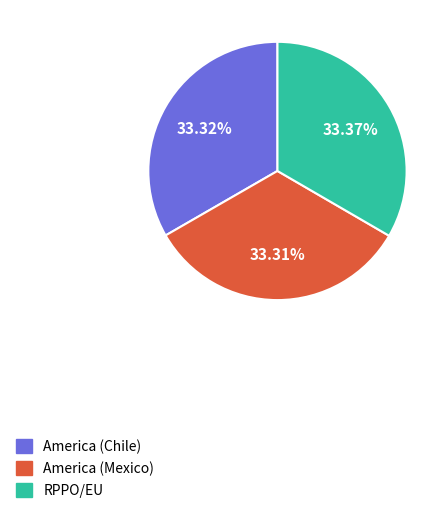

Is there any slice that represents more than half of the pie?

No